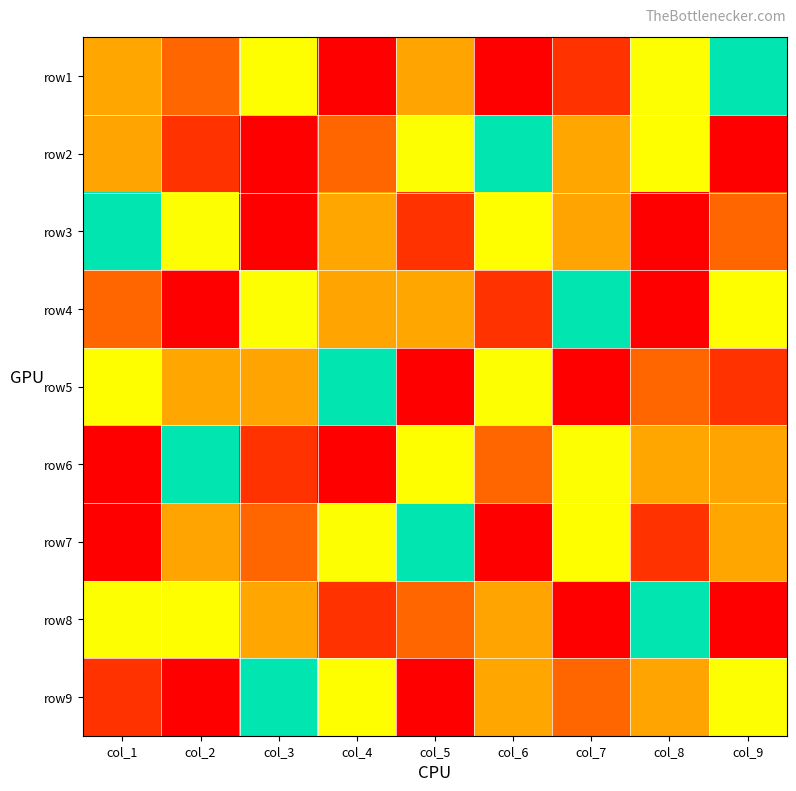

How many distinct data groups are displayed?

9